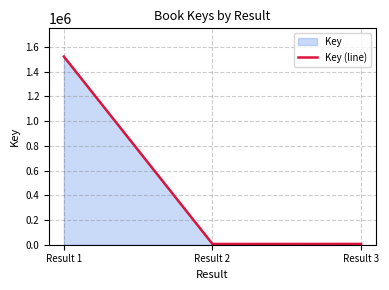

What is the difference between the values at Result 2 and Result 3?

561